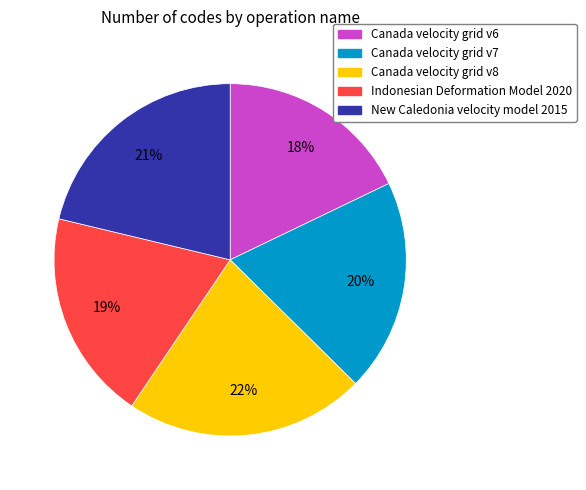

Do New Caledonia velocity model 2015 and Canada velocity grid v7 together represent more than half of the pie?

No